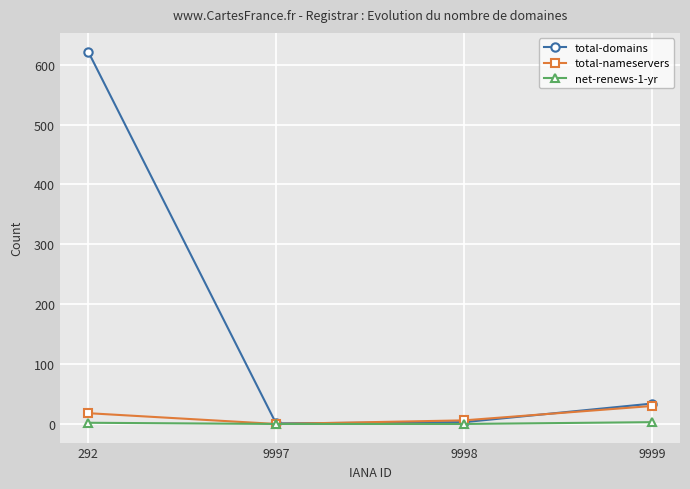

True or false: net-renews-1-yr has a value of 3 at 9999.

True